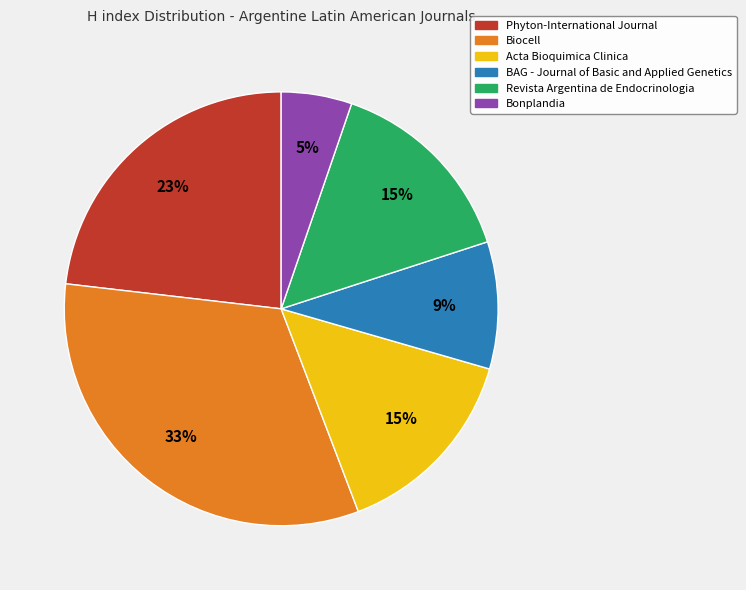

Does Bonplandia account for over 50% of the chart?

No